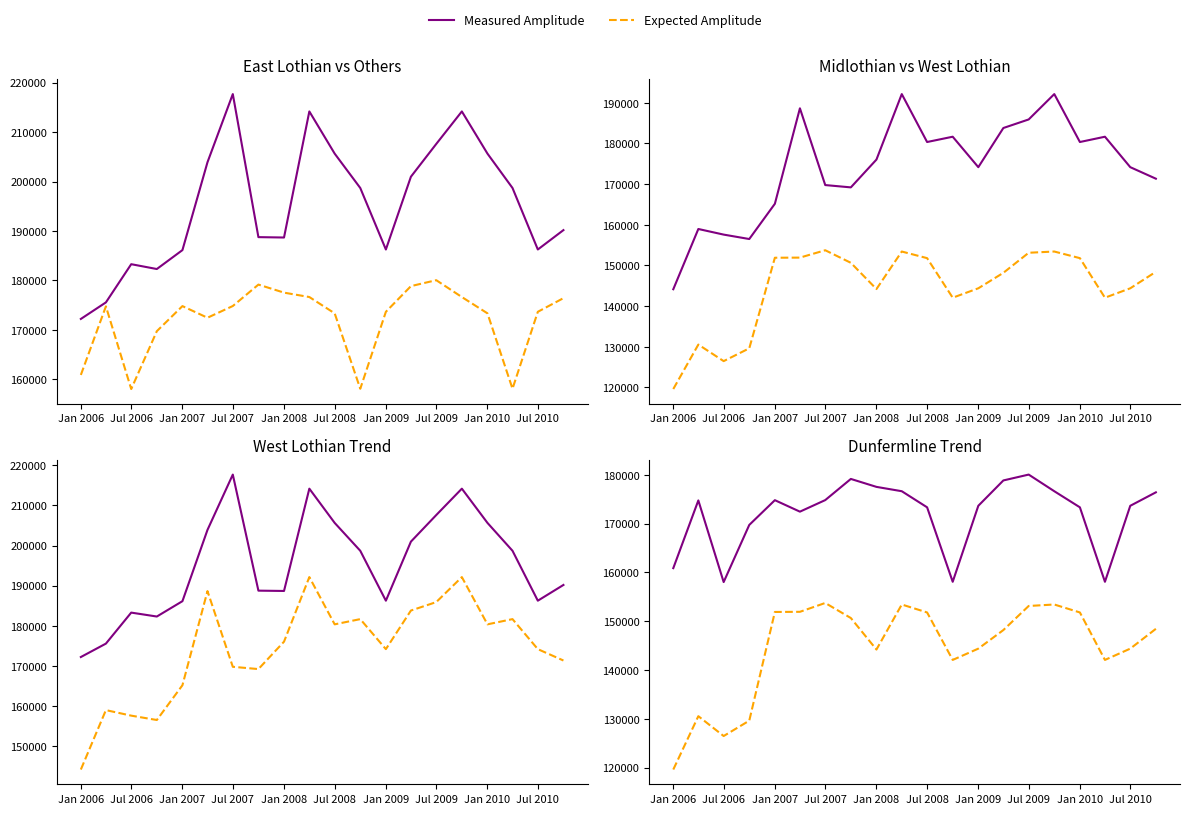

Which series changed the most between Jul 2009 and Jan 2010?

Midlothian